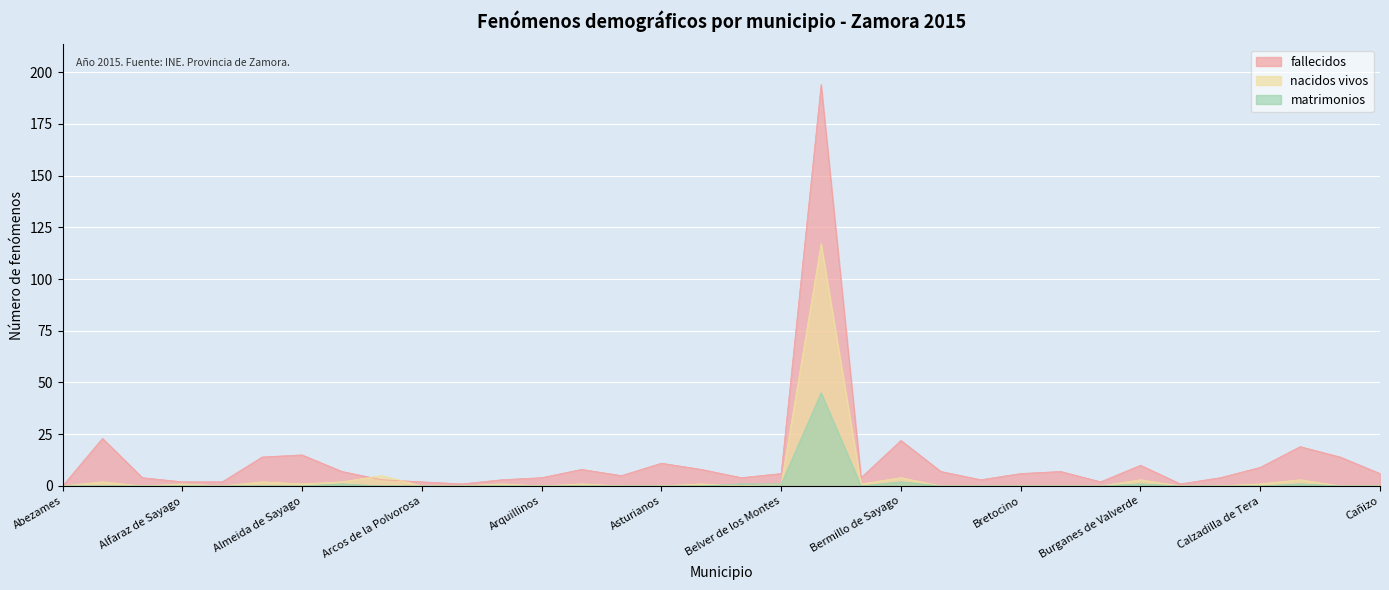

In nacidos vivos, how many points are lower than both neighbors (excluding endpoints)?

6